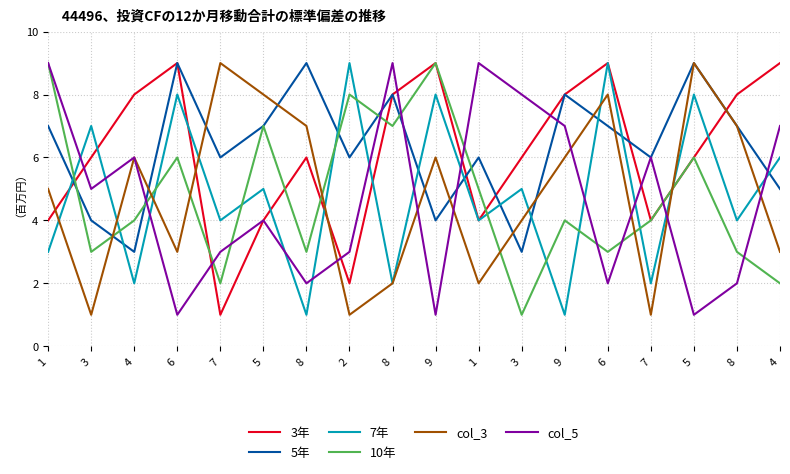

Which series has the largest total across all categories?

5年